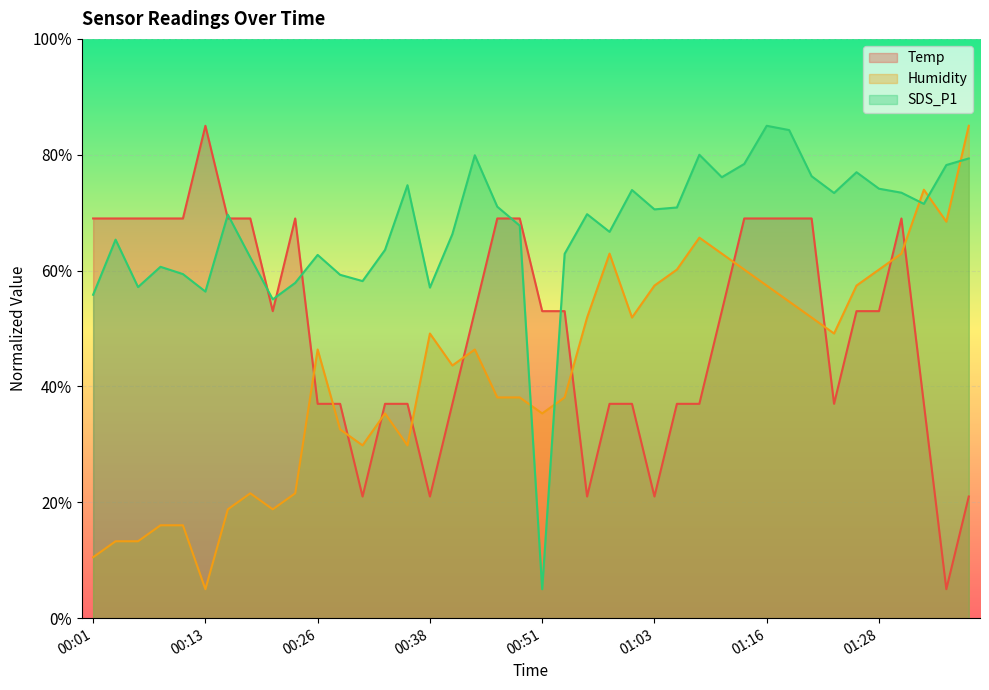

What is the value of the SDS_P1 point at the 30th from the left?

78.4